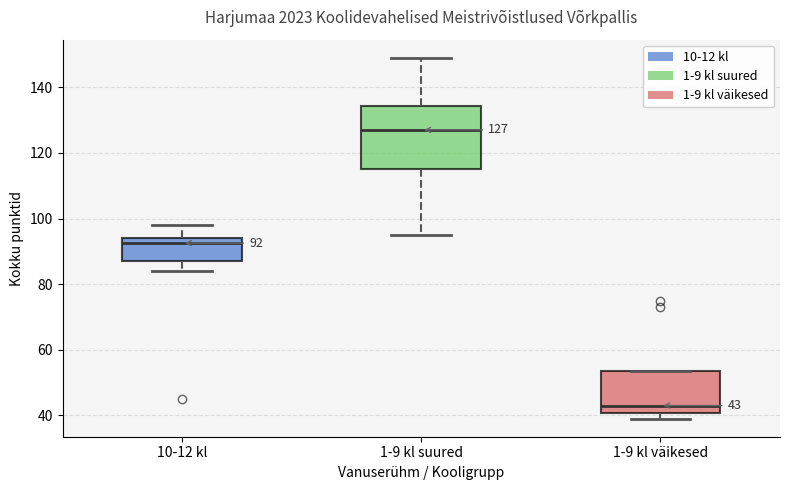

Comparing the boxes themselves (not the whiskers), which one is the tallest?

1-9 kl suured